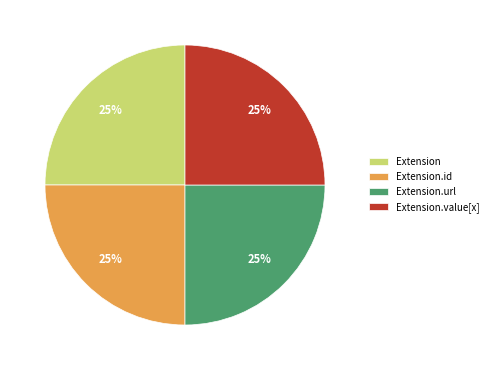

How many segments does this pie chart have?

4